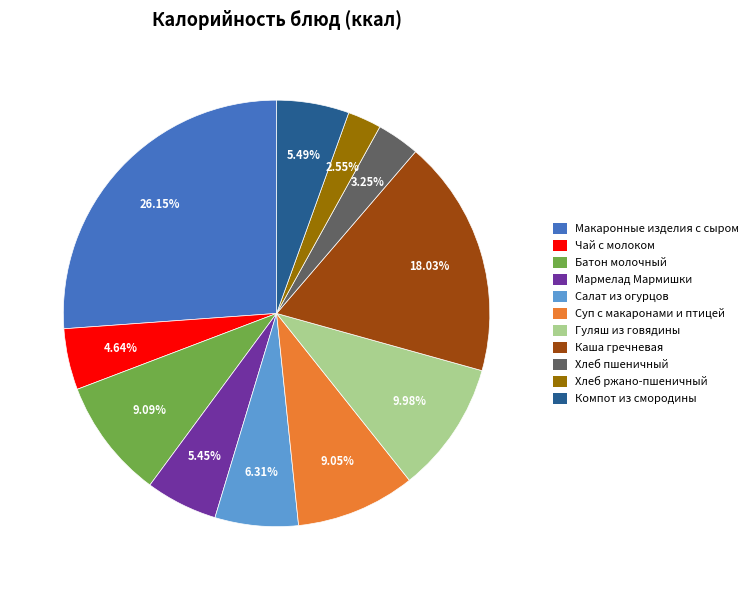

Is there any slice that represents more than half of the pie?

No